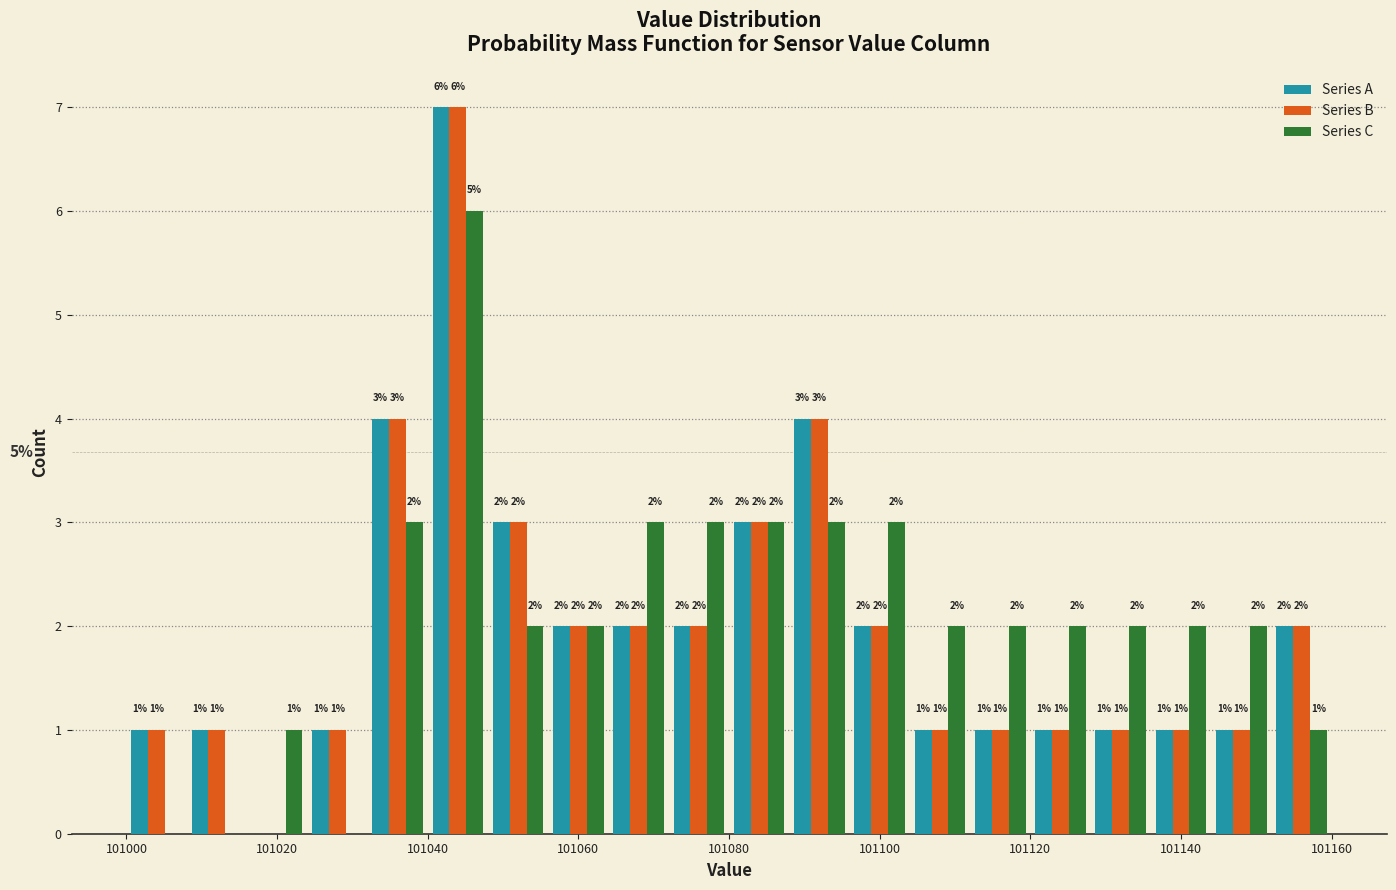

In the Series C series, which range on the x-axis has the tallest bar?

101040 to 101048